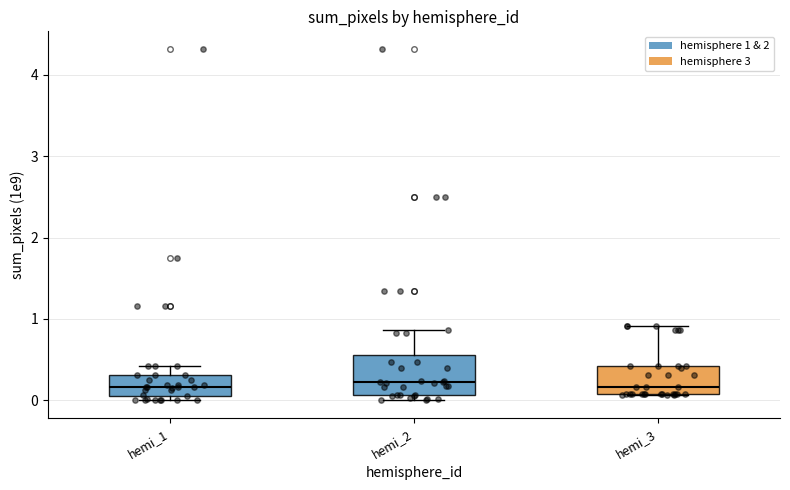

Reading left to right, read every box against the y-axis: the position of its median line, the range the box covers, and the ends of its whiskers. The values are not printed on the chart, so give them approximately, as read against the axis.

hemi_1: median 0.2, box 0.0 to 0.3, whiskers 0.0 (just below the box's lower edge) to 0.4
hemi_2: median 0.2, box 0.1 to 0.6, whiskers 0.0 to 0.9
hemi_3: median 0.2, box 0.1 to 0.4, whiskers 0.1 to 0.9